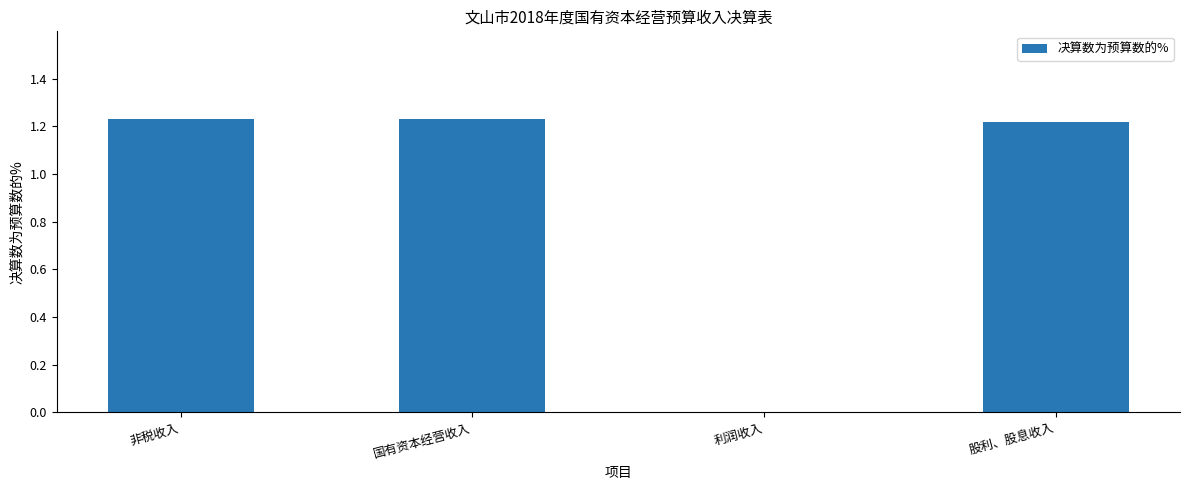

Does the chart contain stacked bars?

No